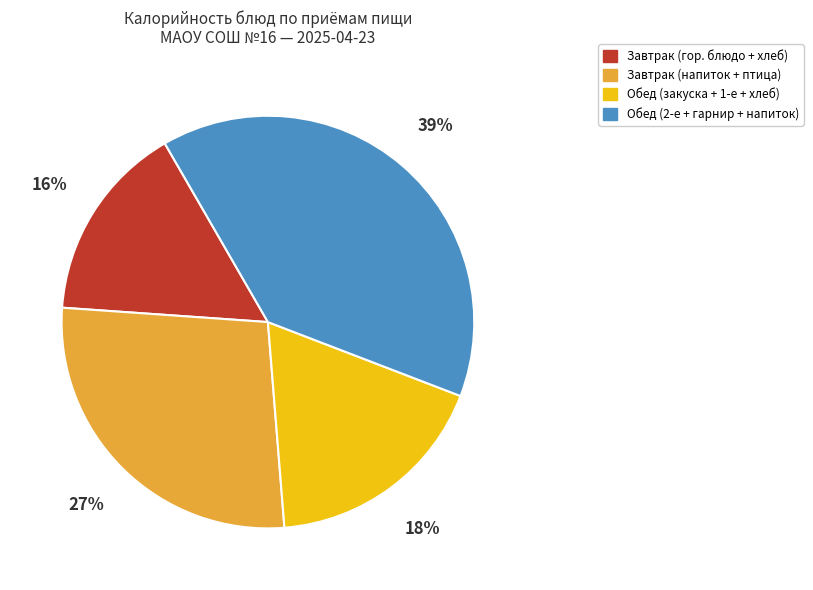

Is there any slice that represents more than half of the pie?

No